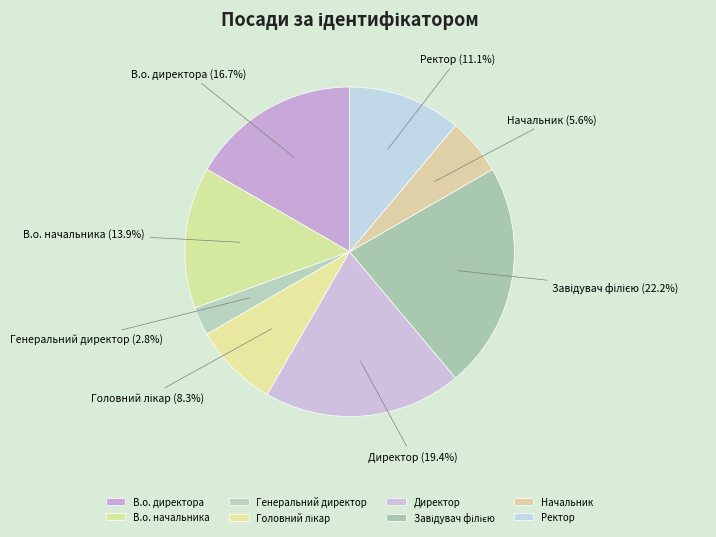

True or false: В.о. директора accounts for 17% of the total.

True